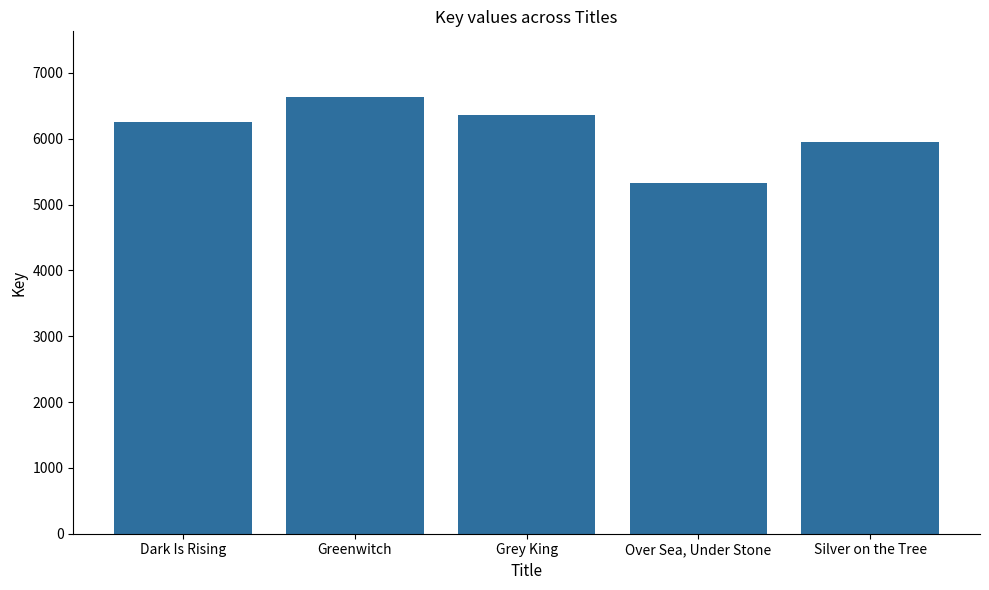

Does the chart contain stacked bars?

No